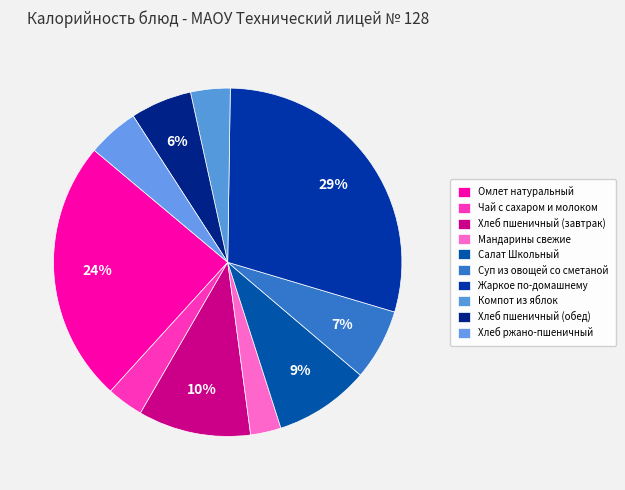

Count the number of slices in the pie.

10